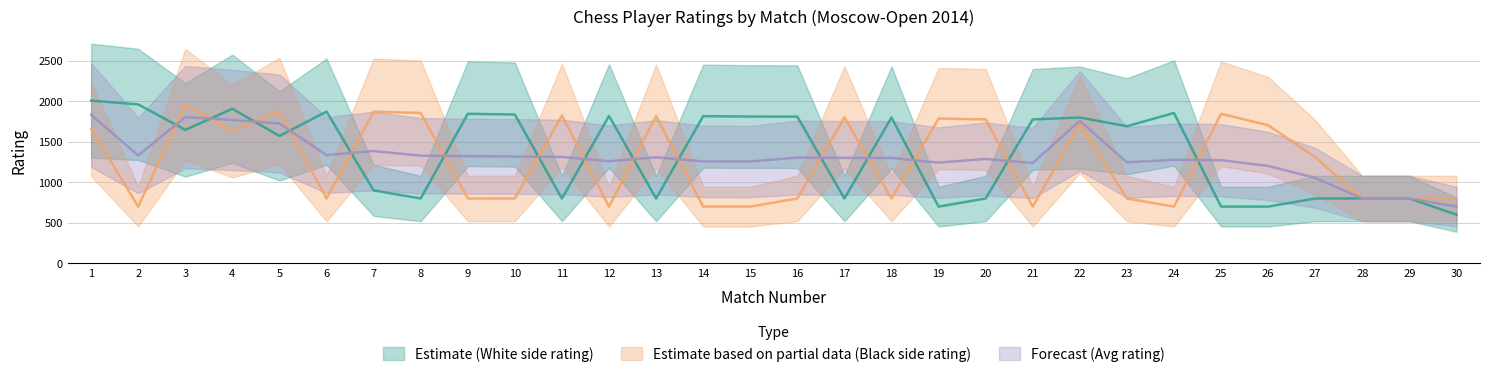

How many lines are shown in the chart?

3